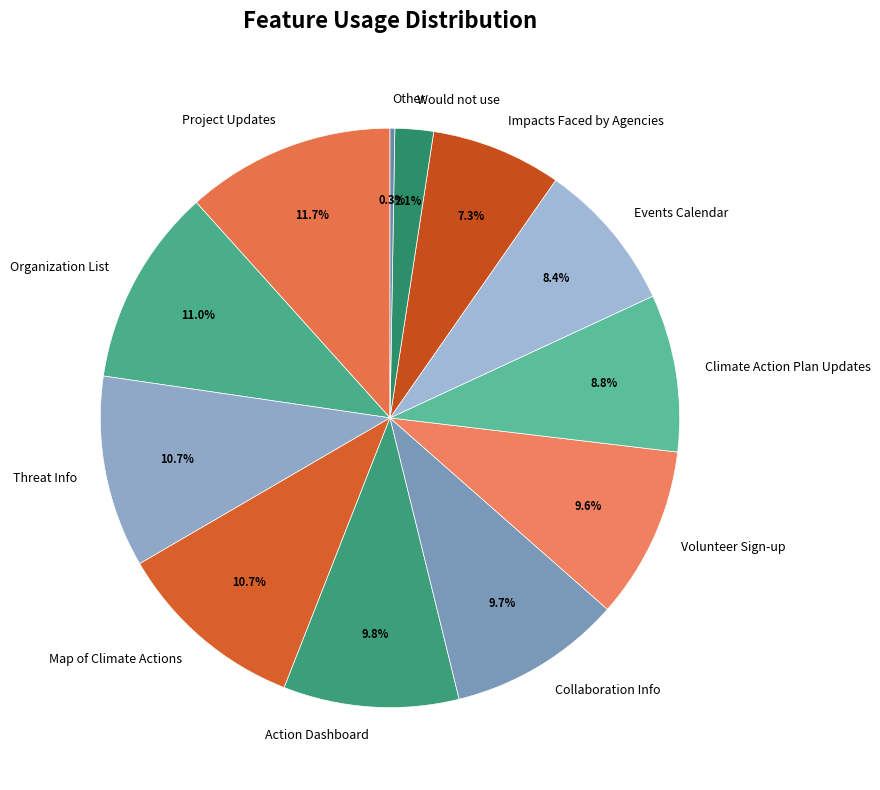

Which has a higher value, Project Updates or Map of Climate Actions?

Project Updates